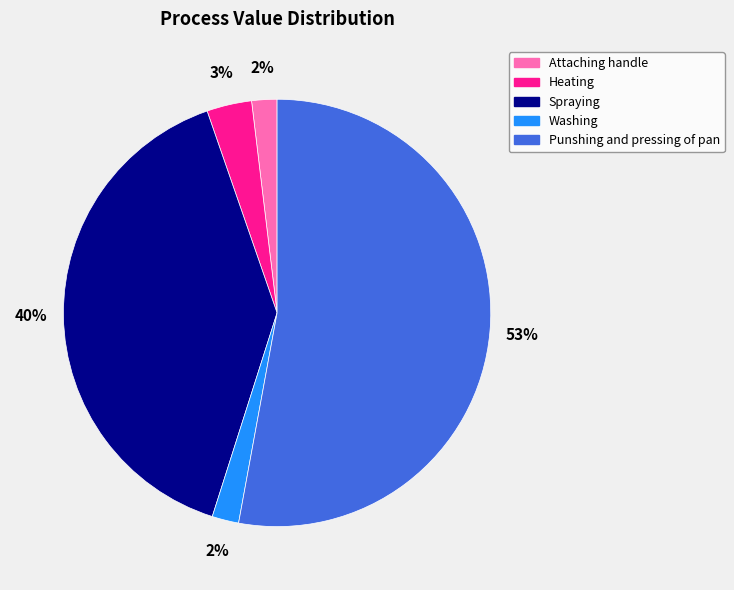

To the nearest percent, what is the difference between the Spraying and Punshing and pressing of pan slice percentages?

13%